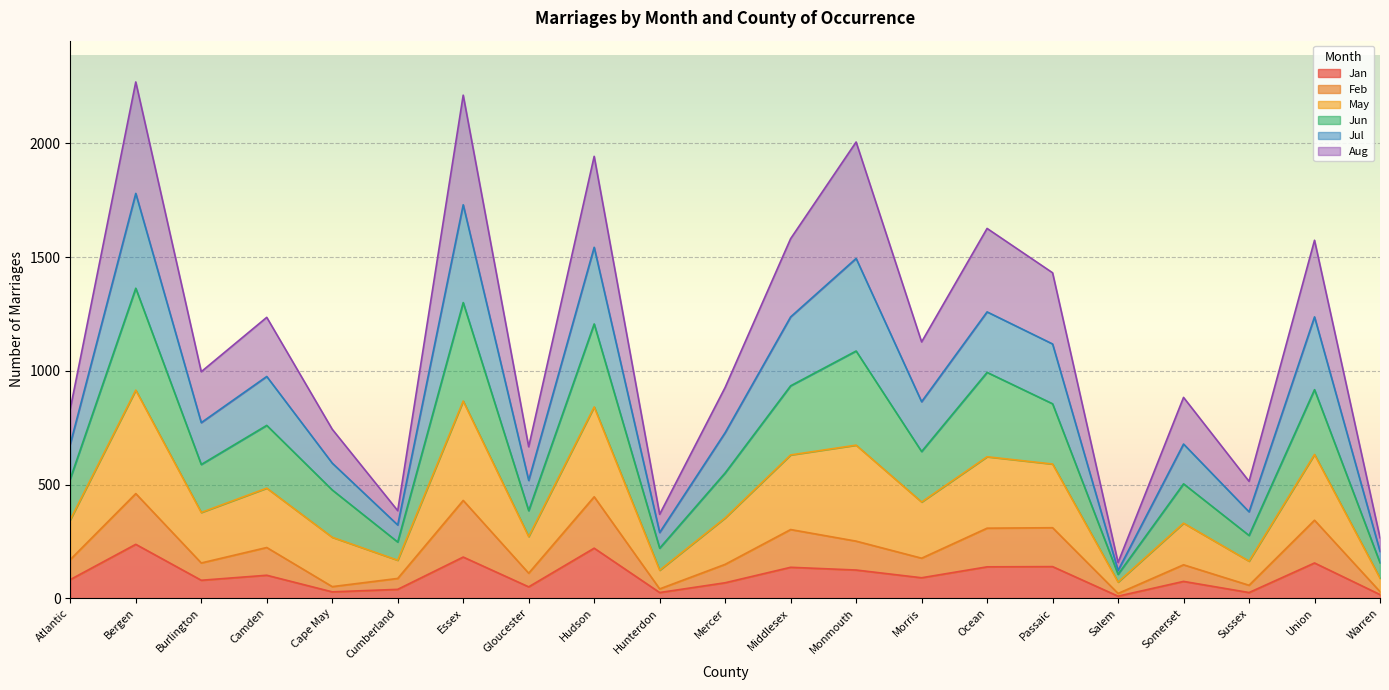

At which category does Jan reach its first local valley?

Burlington